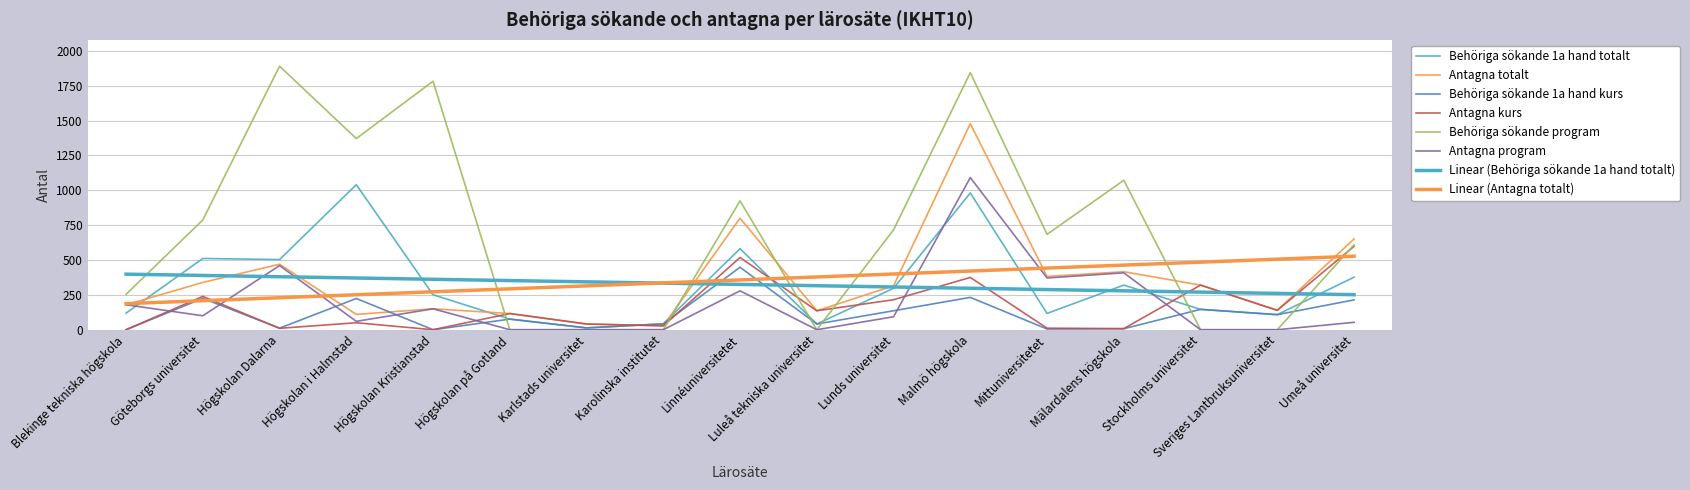

Where is the first local minimum for Behöriga sökande 1a hand kurs?

Högskolan Dalarna